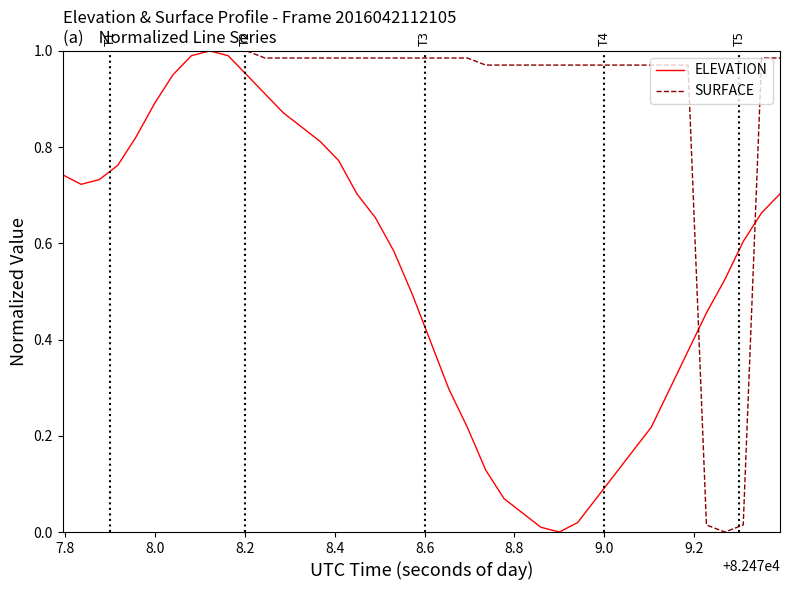

Which series has the largest total across all categories?

SURFACE